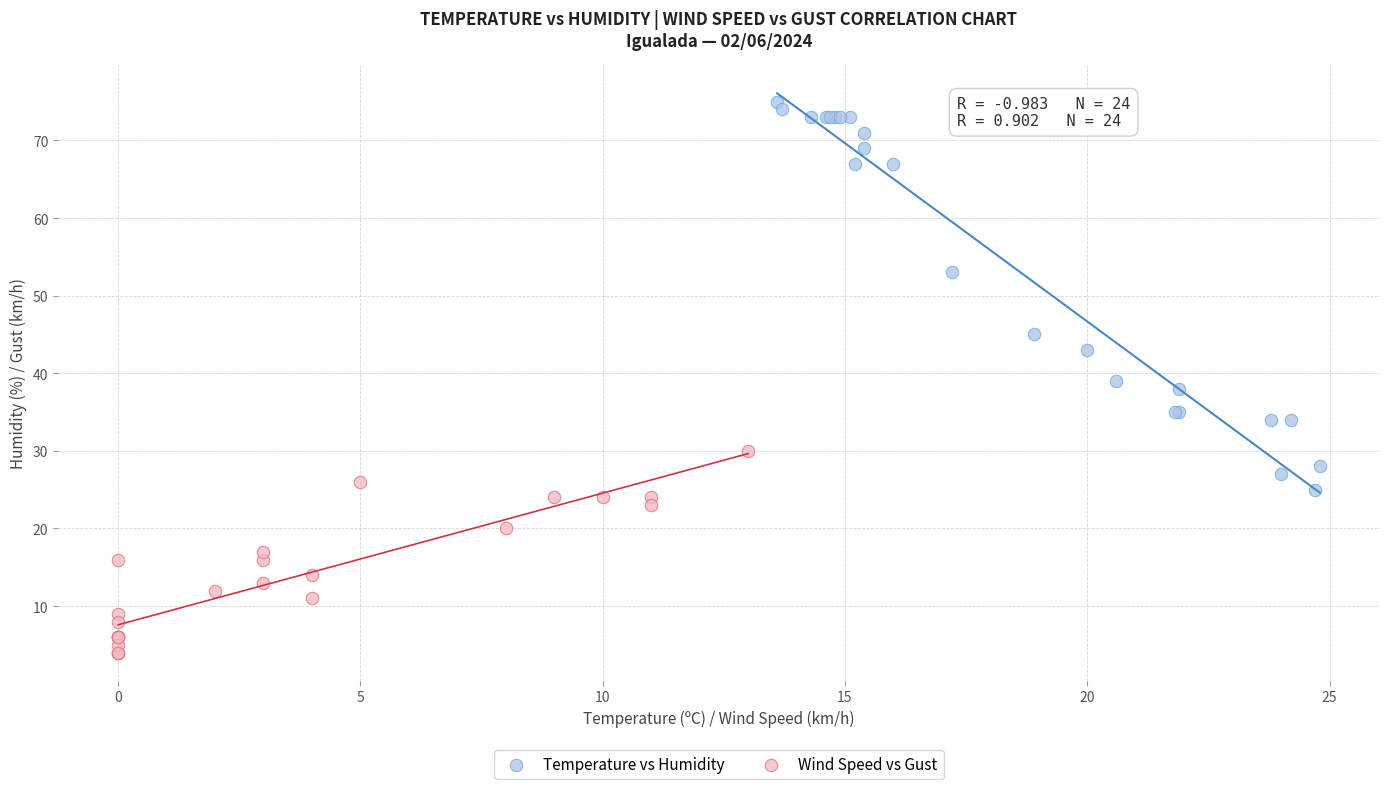

Which series contains the lowest Y value?

Wind Speed vs Gust